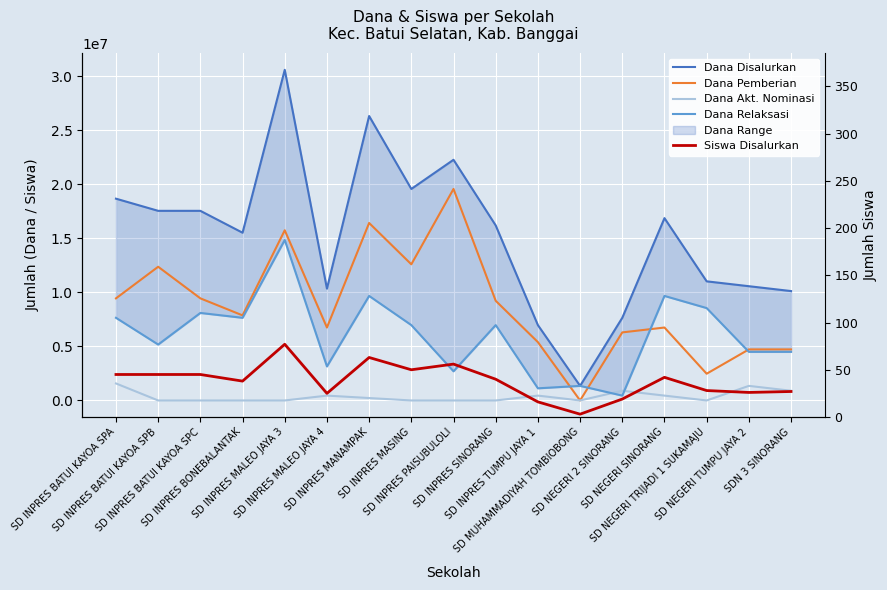

Rank the categories by Dana Akt. Nominasi value from highest to lowest.

SD INPRES BATUI KAYOA SPA, SD NEGERI TUMPU JAYA 2, SD NEGERI 2 SINORANG, SDN 3 SINORANG, SD INPRES MALEO JAYA 4, SD INPRES TUMPU JAYA 1, SD NEGERI SINORANG, SD INPRES MANAMPAK, SD INPRES BATUI KAYOA SPB, SD INPRES BATUI KAYOA SPC, SD INPRES BONEBALANTAK, SD INPRES MALEO JAYA 3, SD INPRES MASING, SD INPRES PAISUBULOLI, SD INPRES SINORANG, SD MUHAMMADIYAH TOMBIOBONG, SD NEGERI TRIJADI 1 SUKAMAJU